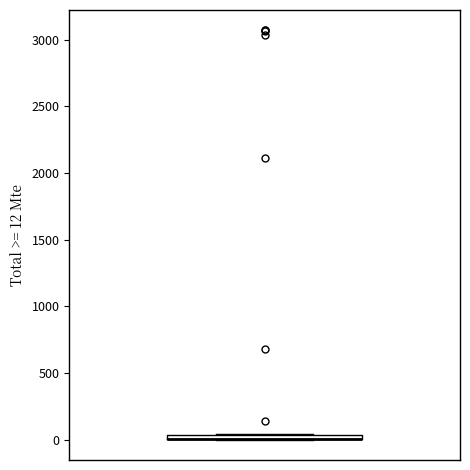

Where is the lower edge of the box on the y-axis? The values are not printed on the chart, so give them approximately, as read against the axis.

0